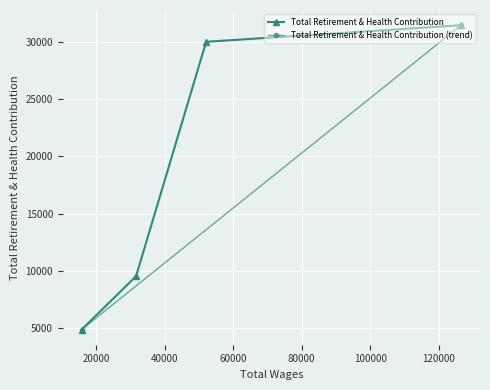

Does the chart display data point markers on the line(s)?

Yes